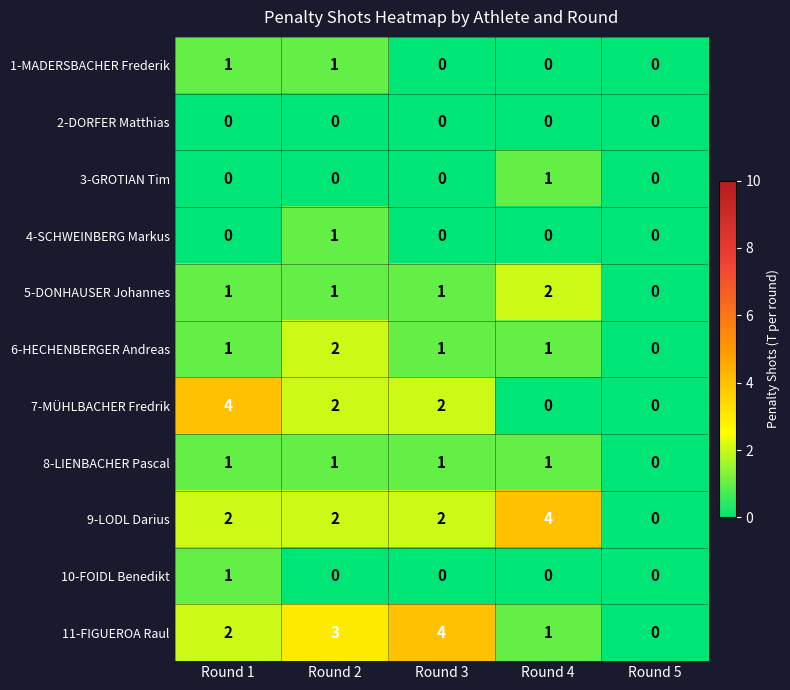

What is the spread (max minus min) of values at Round 3?

4